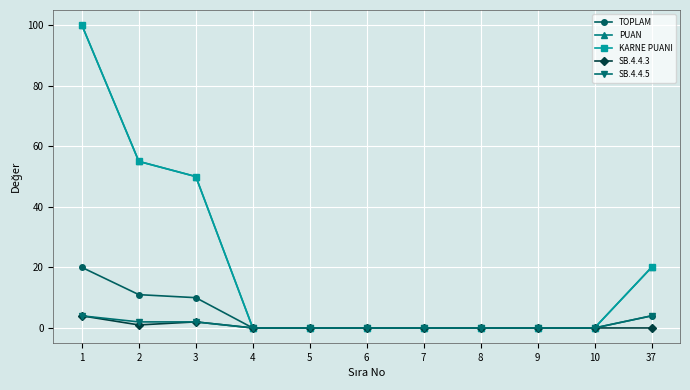

What is the highest value of the TOPLAM series?

20